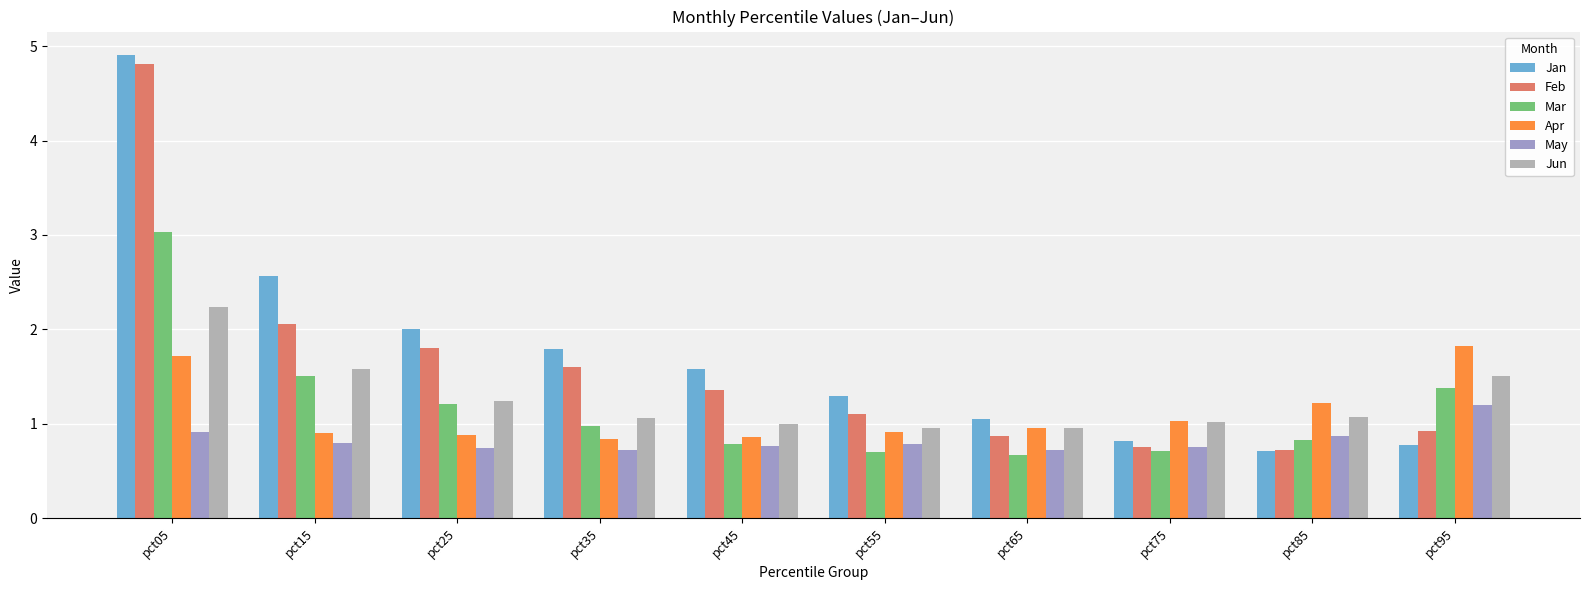

How many data points does each series have?

10